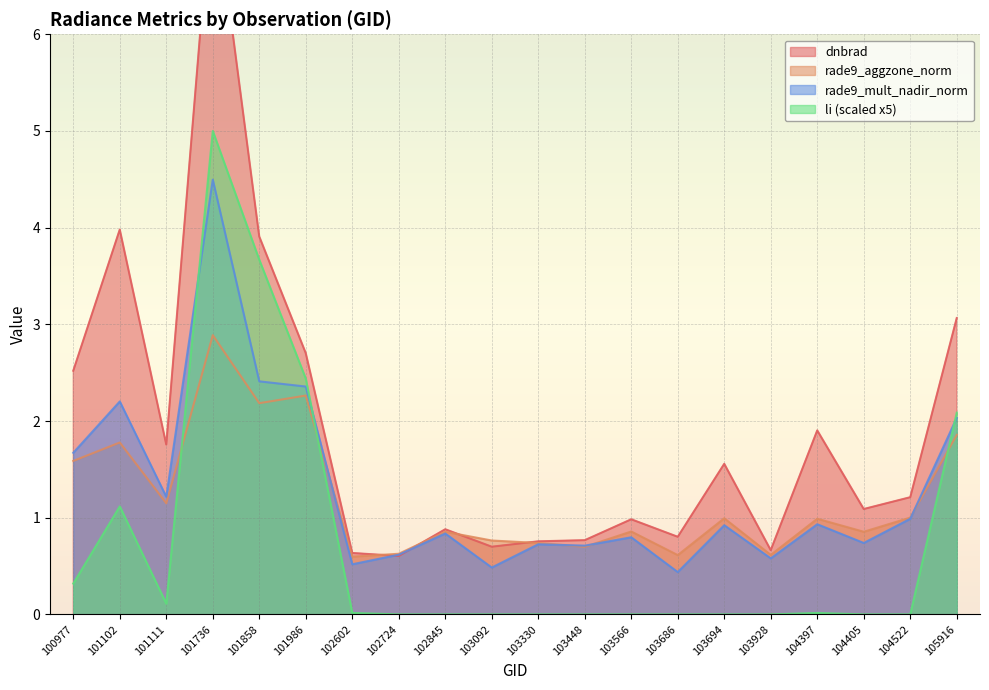

What is the sum of all li values?

14.8